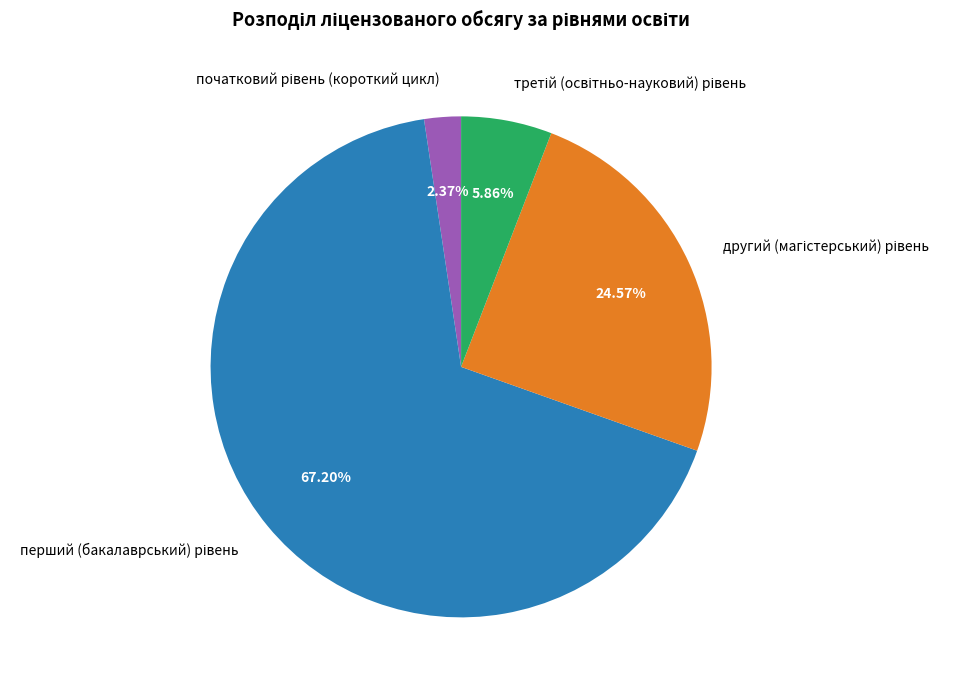

To the nearest percent, what is the average slice percentage?

25%